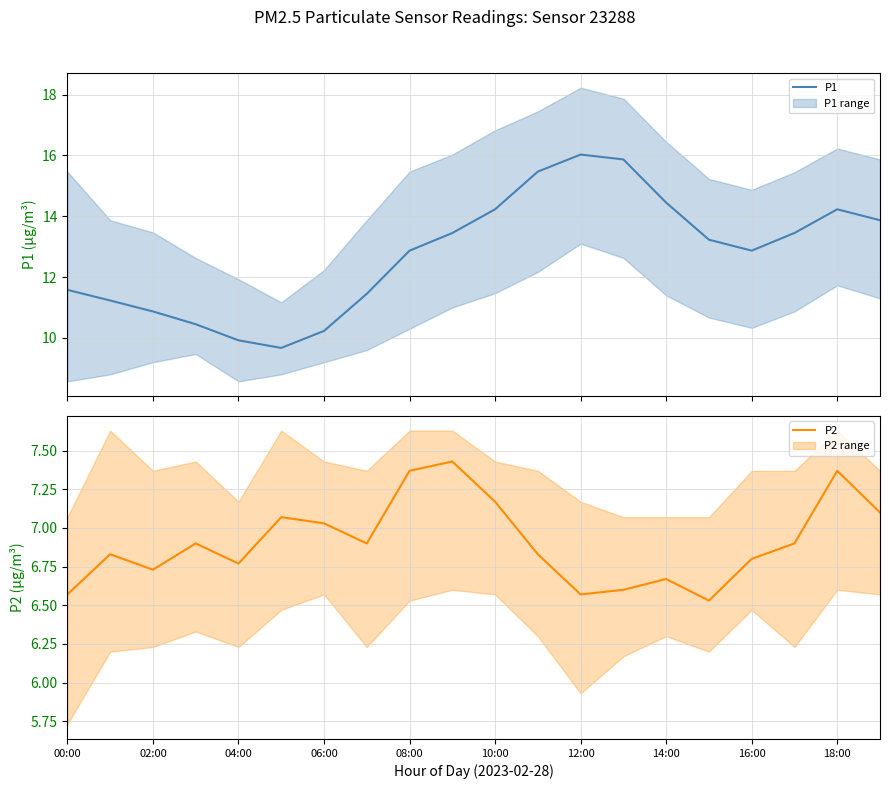

What is the maximum value for P1?

16.0